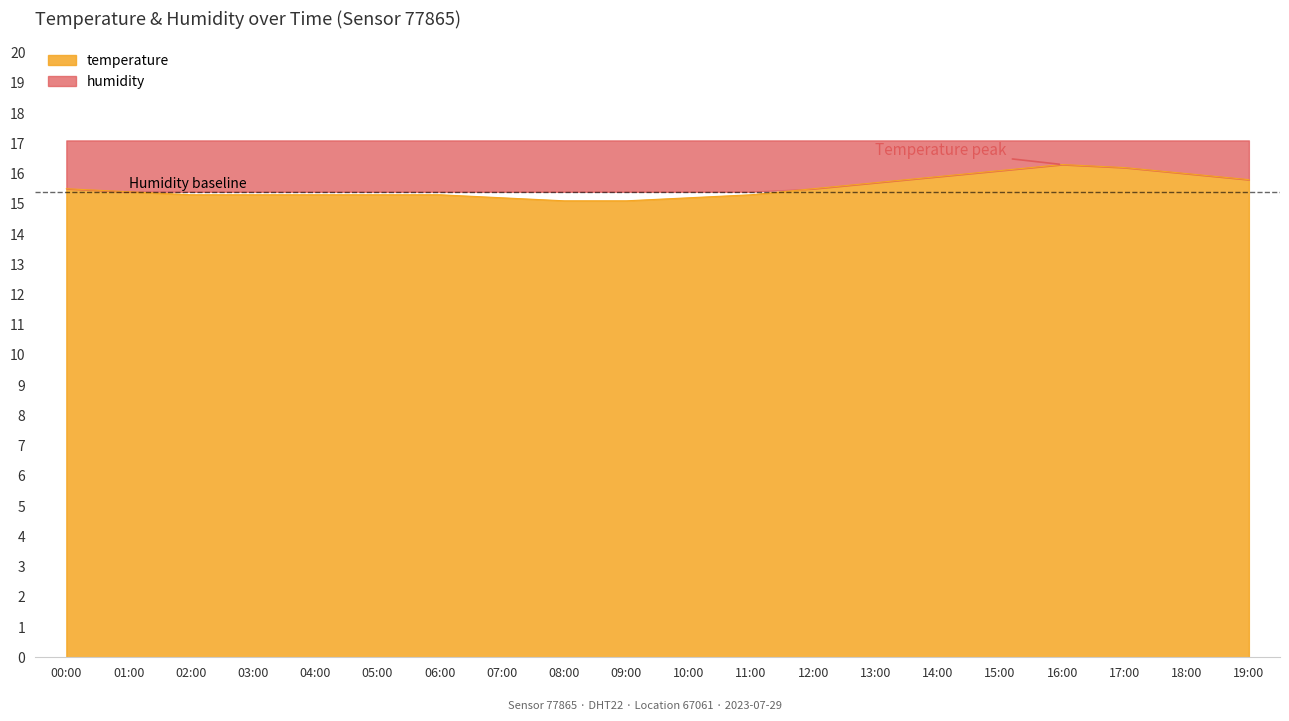

Which category has the highest value across all series?

16:00